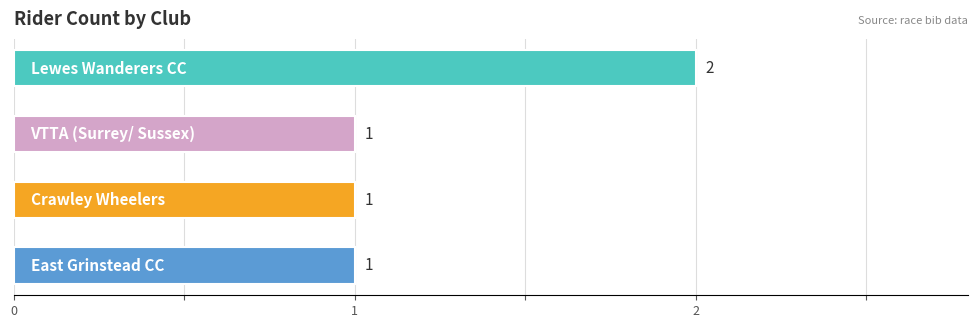

Between 3 and 2, which is larger?

3